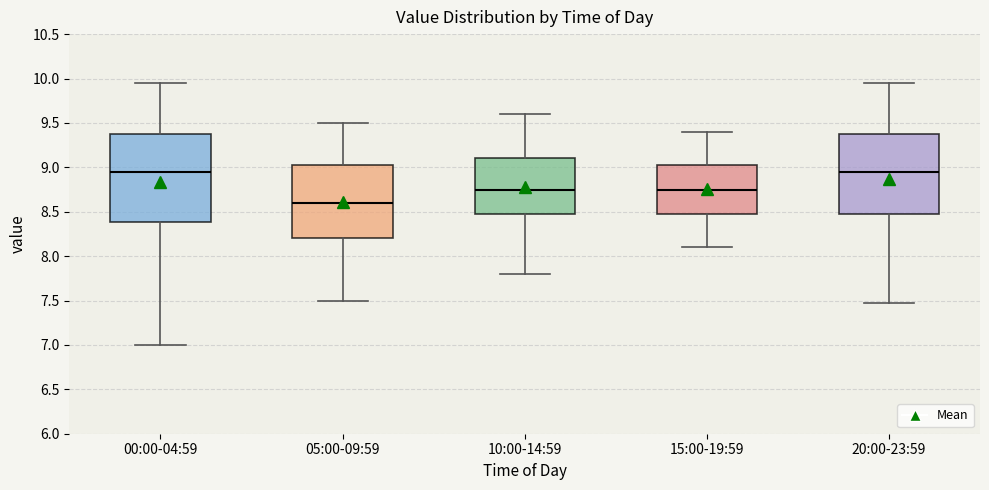

Reading left to right, transcribe this box plot: for each box, give where its median line is, the range the box spans, and where its two whiskers end, as read against the y-axis. The values are not printed on the chart, so give them approximately, as read against the axis.

00:00-04:59: median 8.95, box 8.40 to 9.40, whiskers 7.00 to 9.95
05:00-09:59: median 8.60, box 8.20 to 9.05, whiskers 7.50 to 9.50
10:00-14:59: median 8.75, box 8.50 to 9.10, whiskers 7.80 to 9.60
15:00-19:59: median 8.75, box 8.50 to 9.05, whiskers 8.10 to 9.40
20:00-23:59: median 8.95, box 8.50 to 9.40, whiskers 7.45 to 9.95